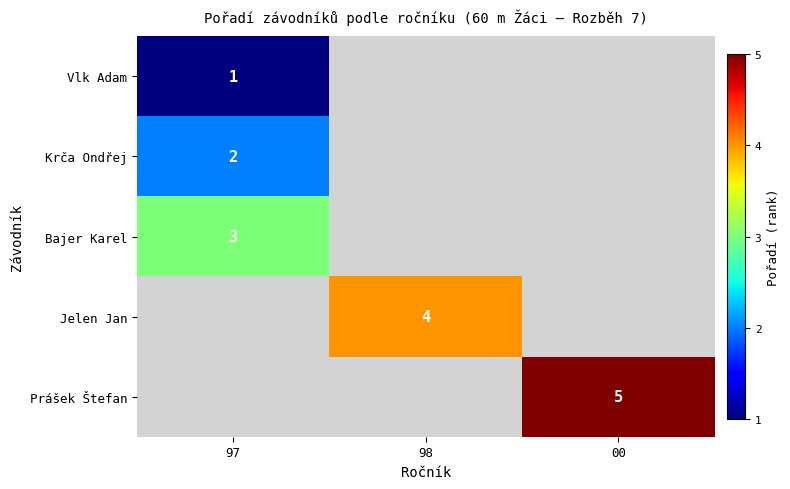

The value of Prášek Štefan at 00 is 9. True or false?

False